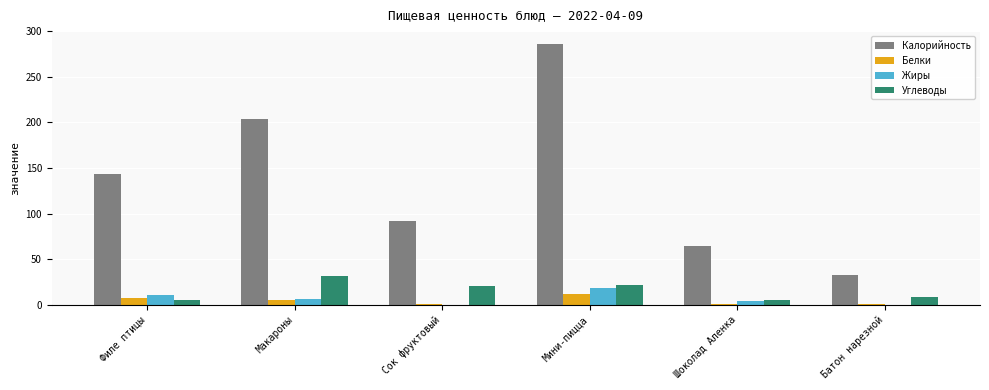

What is the maximum value shown in the chart?

285.8